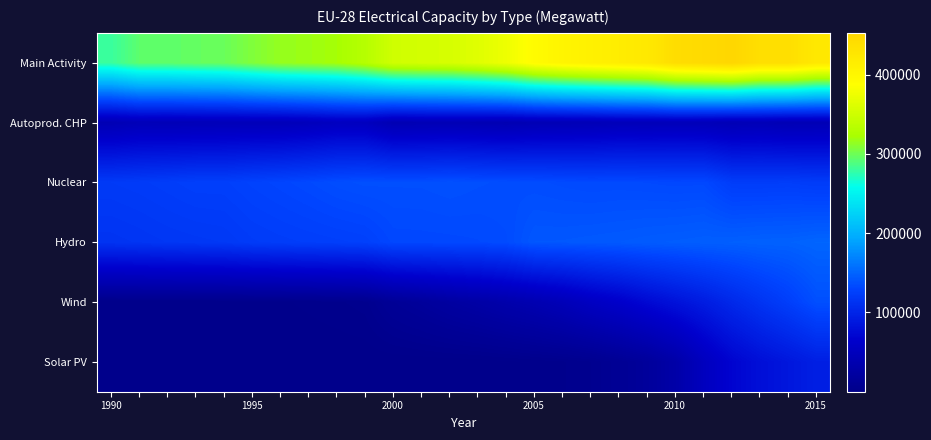

Which series has the largest total across all categories?

Main Activity